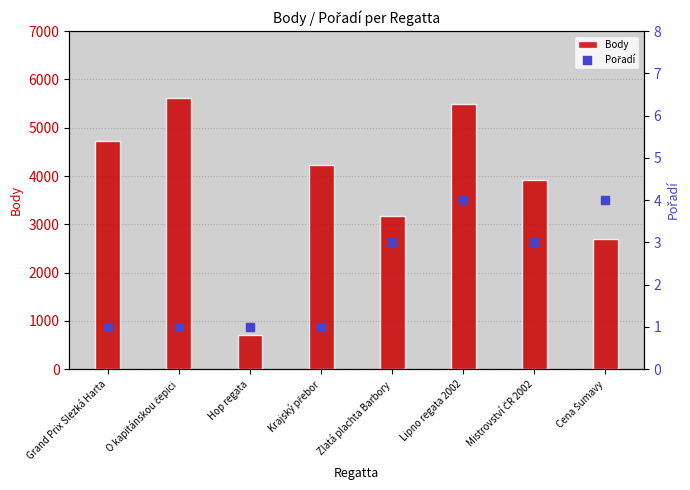

What is the total value across all series at O kapitánskou čepici?

5609